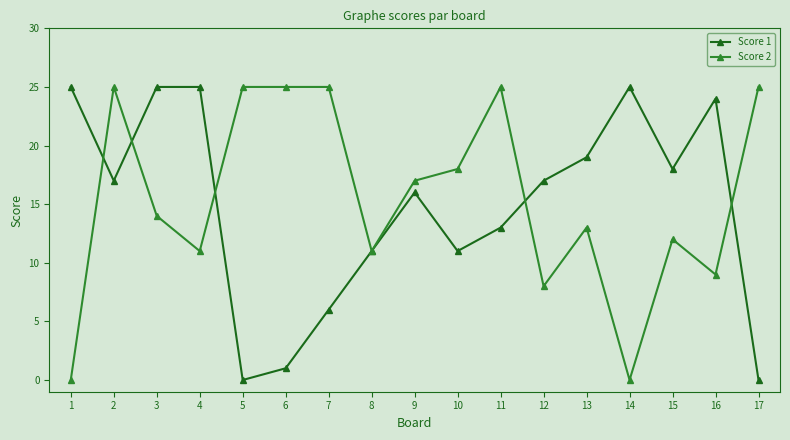

Between 2 and 15, which series saw the biggest shift?

Score 2